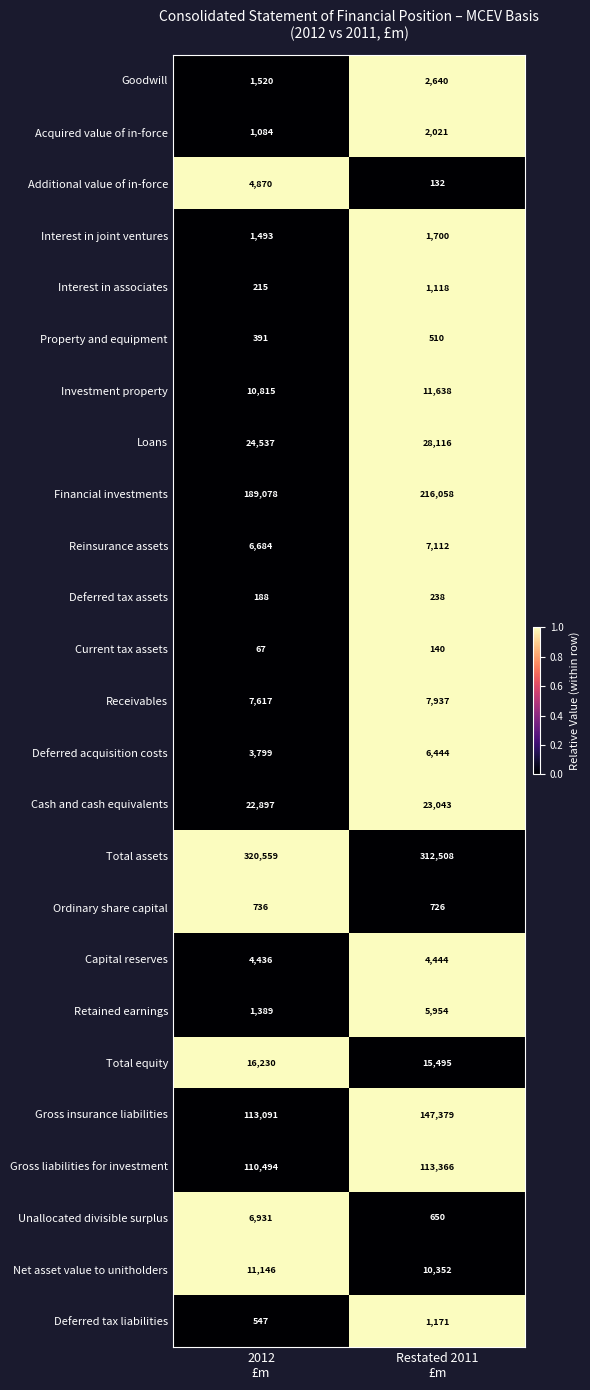

Rank the series by their maximum value, from lowest to highest.

Current tax assets, Deferred tax assets, Property and equipment, Ordinary share capital, Interest in associates, Deferred tax liabilities, Interest in joint ventures, Acquired value of in-force, Goodwill, Capital reserves, Additional value of in-force, Retained earnings, Deferred acquisition costs, Unallocated divisible surplus, Reinsurance assets, Receivables, Net asset value to unitholders, Investment property, Total equity, Cash and cash equivalents, Loans, Gross liabilities for investment, Gross insurance liabilities, Financial investments, Total assets